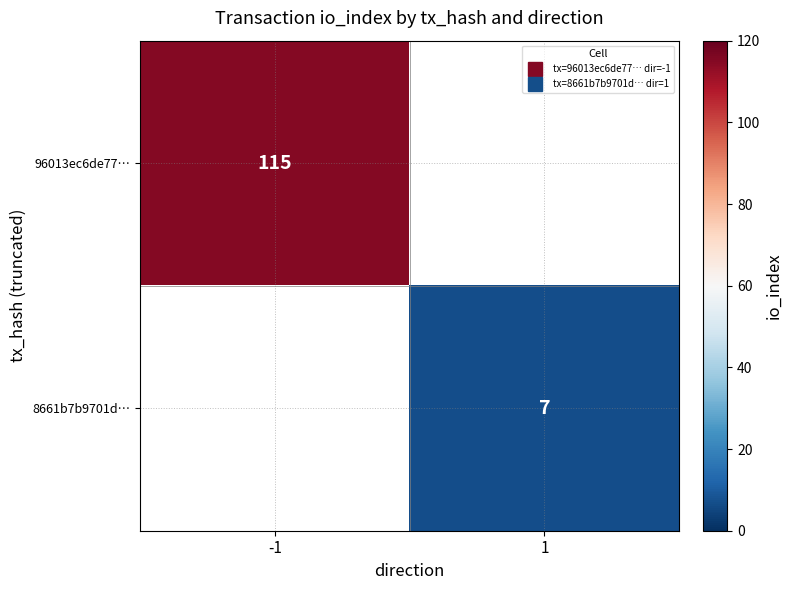

Which category has the lowest value in the 8661b7b9701d… series?

-1